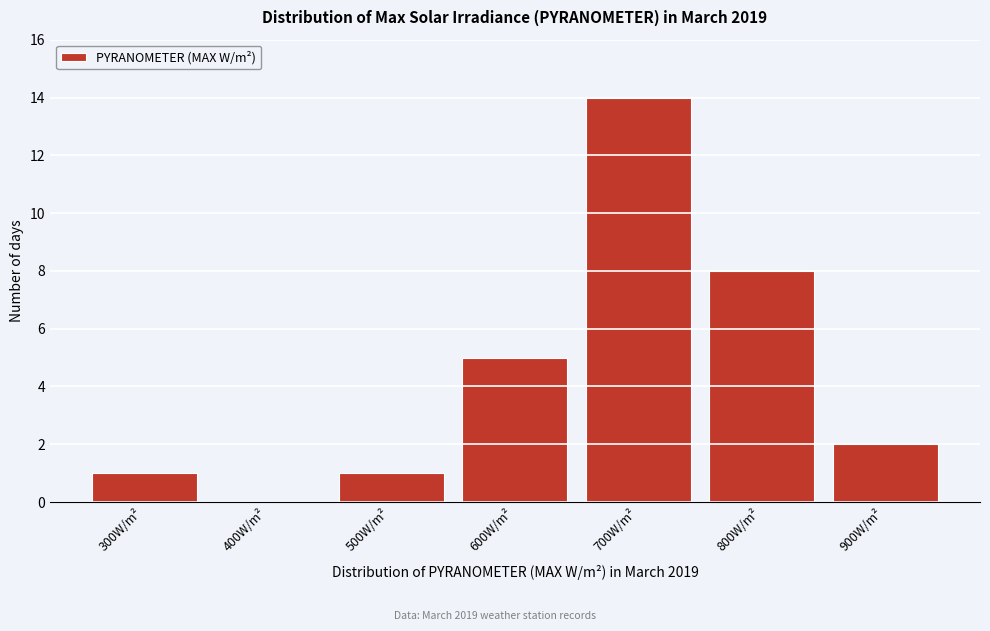

Reading left to right, extract all data points from this chart.

300W/m²=1	400W/m²=0	500W/m²=1	600W/m²=5	700W/m²=14	800W/m²=8	900W/m²=2